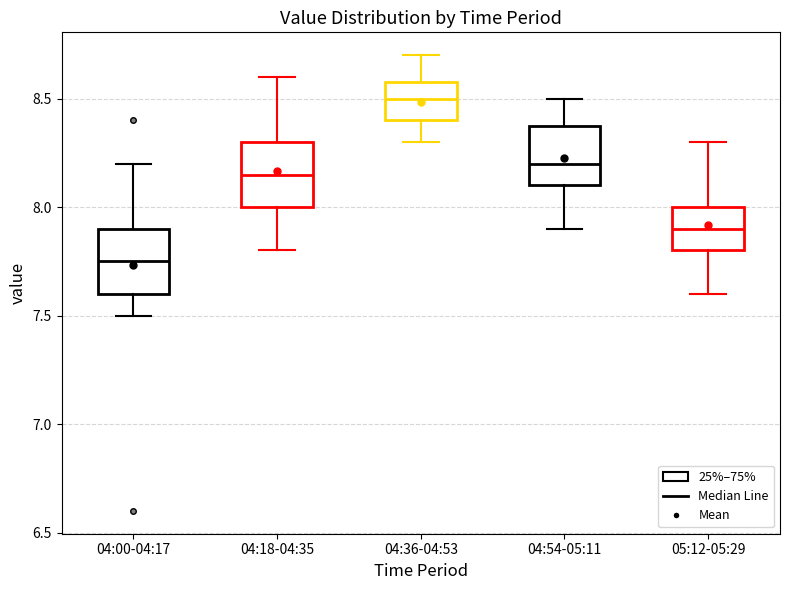

Reading left to right, transcribe this box plot: for each box, give where its median line is, the range the box spans, and where its two whiskers end, as read against the y-axis. The values are not printed on the chart, so give them approximately, as read against the axis.

04:00-04:17: median 7.75, box 7.60 to 7.90, whiskers 7.50 to 8.20
04:18-04:35: median 8.15, box 8.00 to 8.30, whiskers 7.80 to 8.60
04:36-04:53: median 8.50, box 8.40 to 8.60, whiskers 8.30 to 8.70
04:54-05:11: median 8.20, box 8.10 to 8.40, whiskers 7.90 to 8.50
05:12-05:29: median 7.90, box 7.80 to 8.00, whiskers 7.60 to 8.30